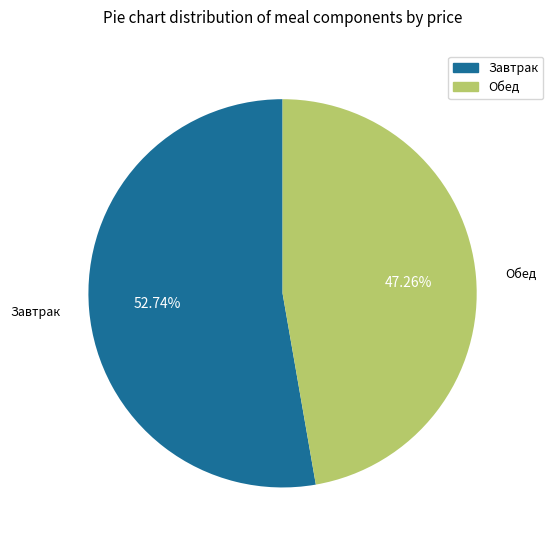

Between Обед and Завтрак, which is larger?

Завтрак